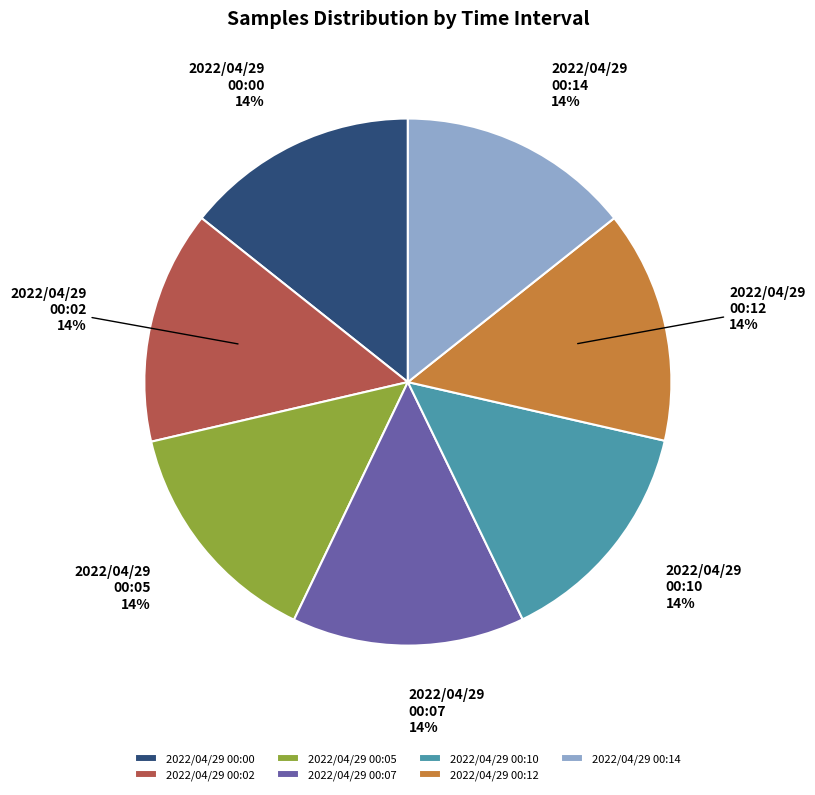

The 2022/04/29 00:02 slice represents 14% of the pie. True or false?

True